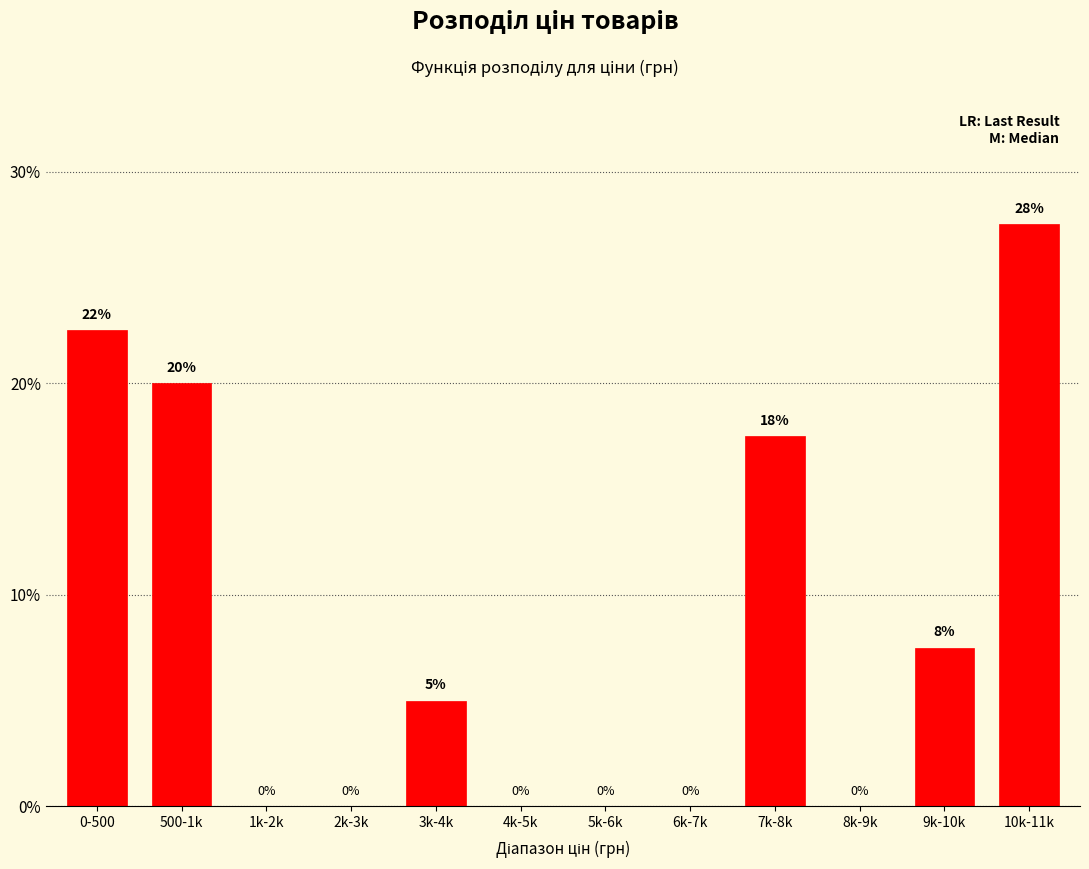

What is the sum of the values at 500-1k and 4k-5k?

20.0